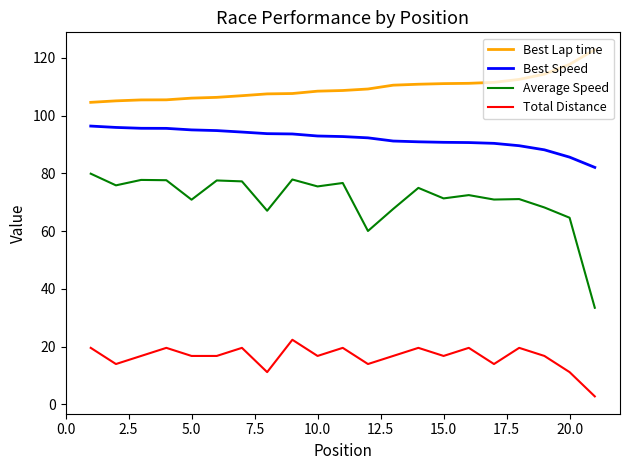

List the series in order of their peak value, lowest first.

Total Distance, Average Speed, Best Speed, Best Lap time